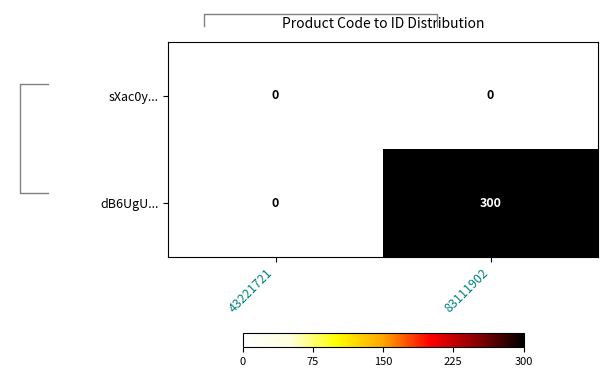

At which category is the sum across all series the highest?

83111902